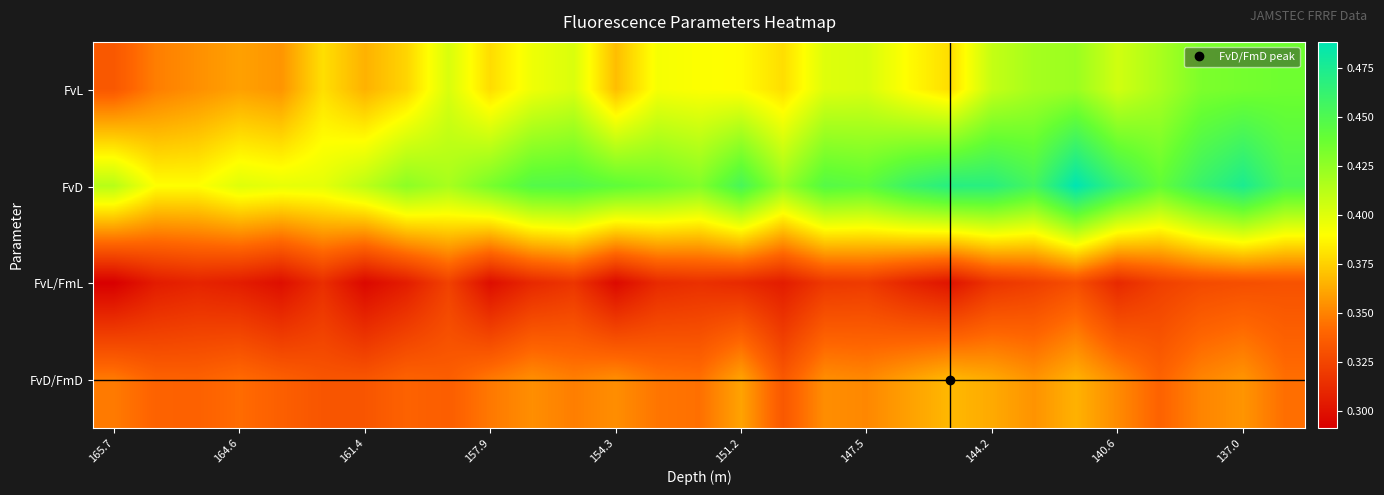

Which series has the largest total across all categories?

FvD